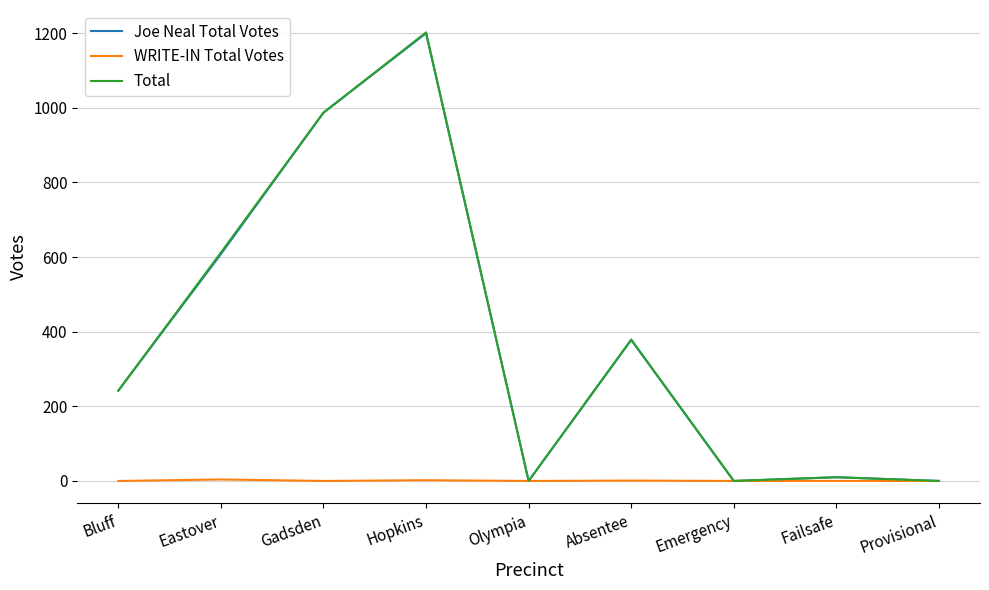

Which series has the widest spread of values?

Total